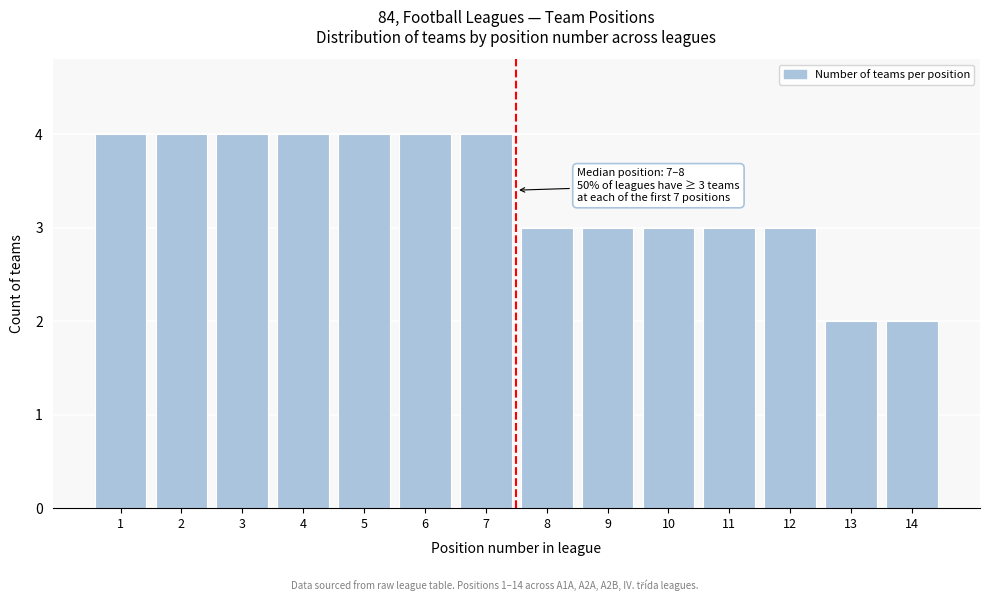

Reading left to right, what are all the values shown in this chart?

4	4	4	4	4	4	4	3	3	3	3	3	2	2